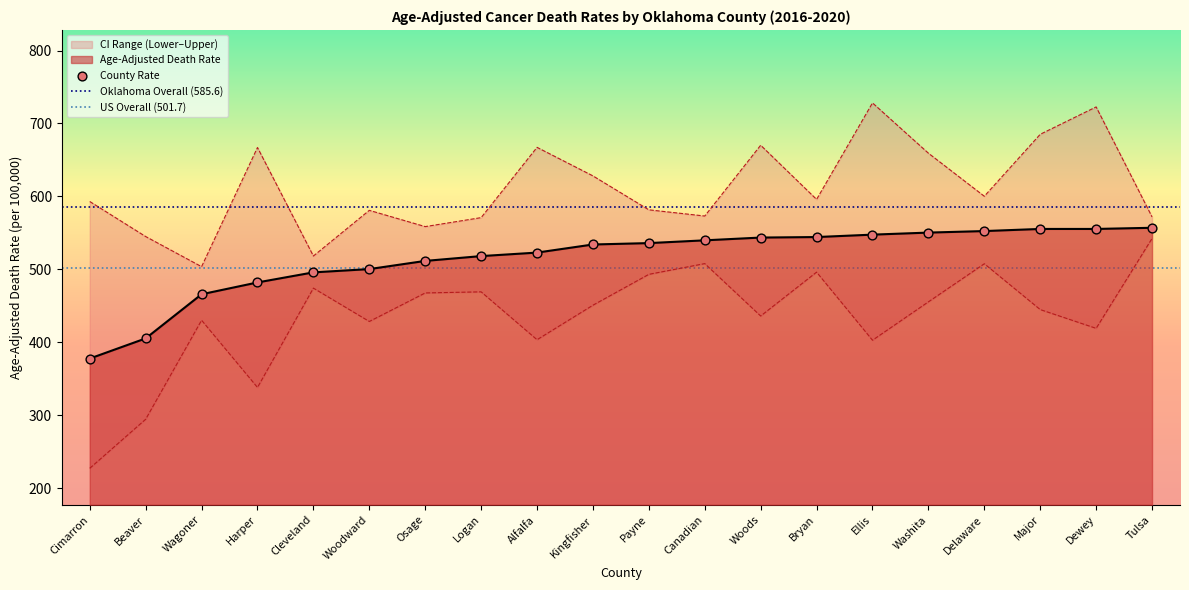

At how many categories does at least one series exceed 511?

19